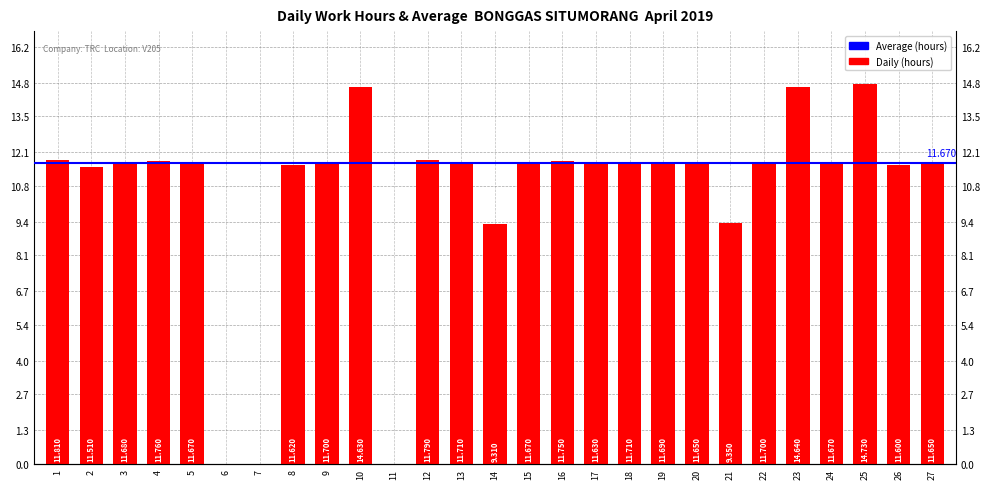

What is the value of the 27th bar from the left?

11.7